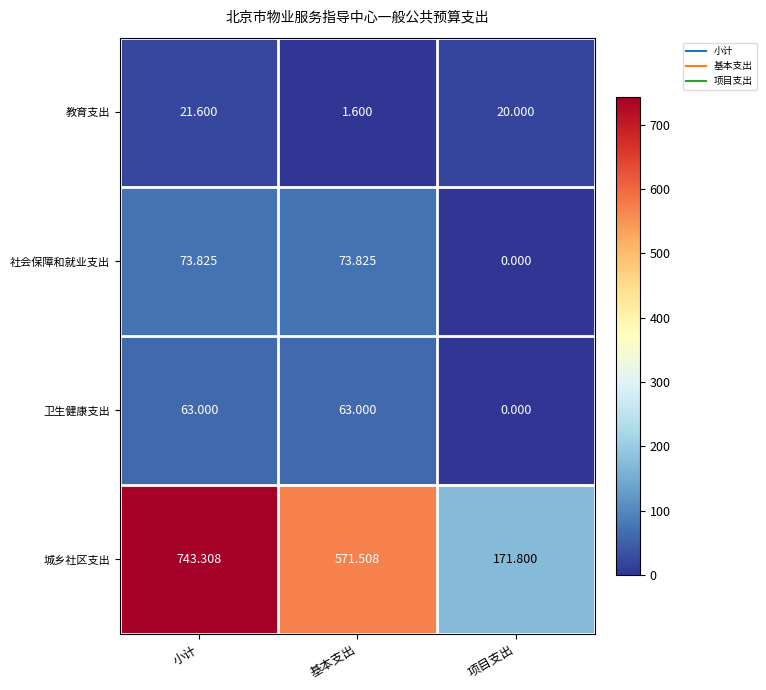

List the labels in order of 教育支出 value, smallest first.

基本支出, 项目支出, 小计